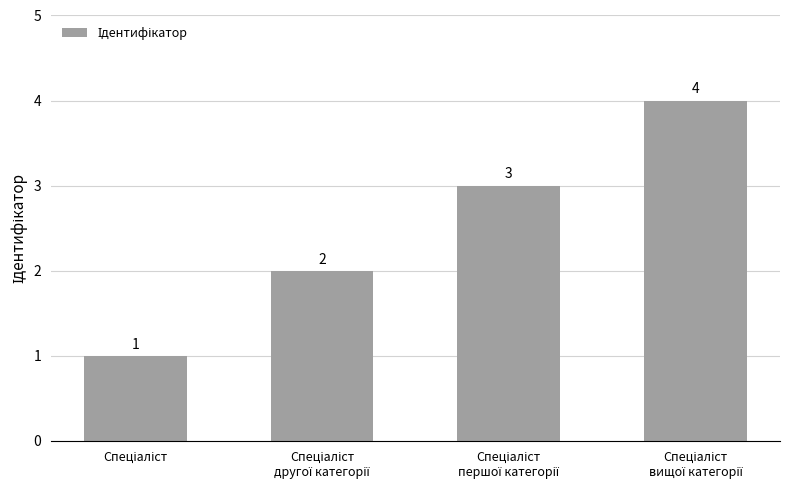

How many values are below 3?

2